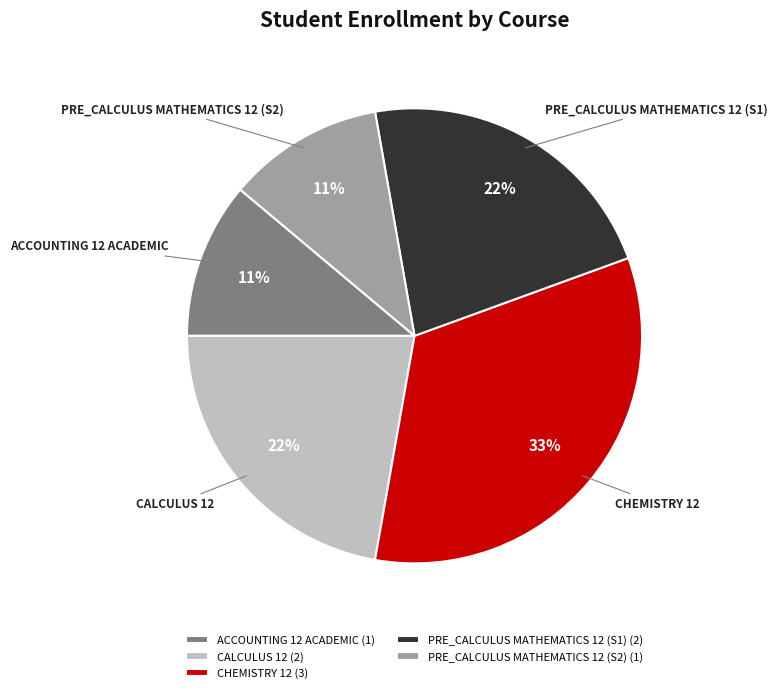

To the nearest percent, what percentage of the pie is ACCOUNTING 12 ACADEMIC?

11%